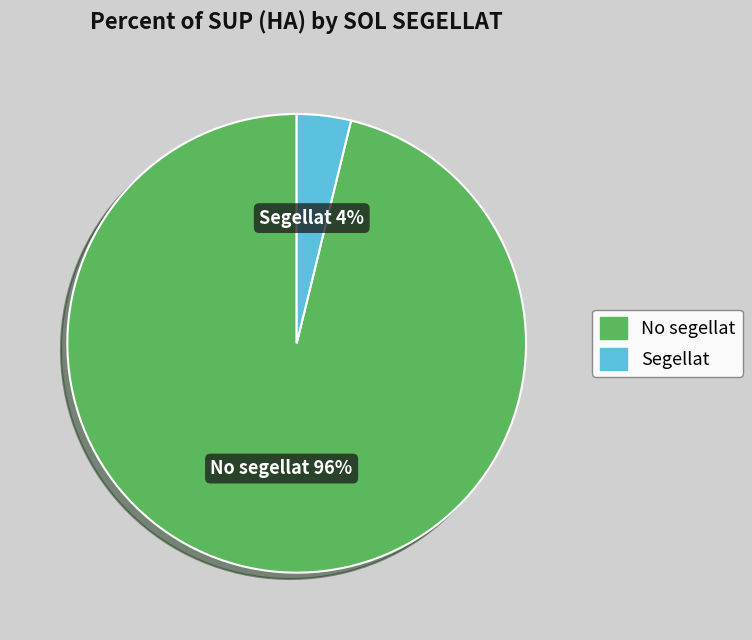

Which category has the smallest portion of the pie?

Segellat